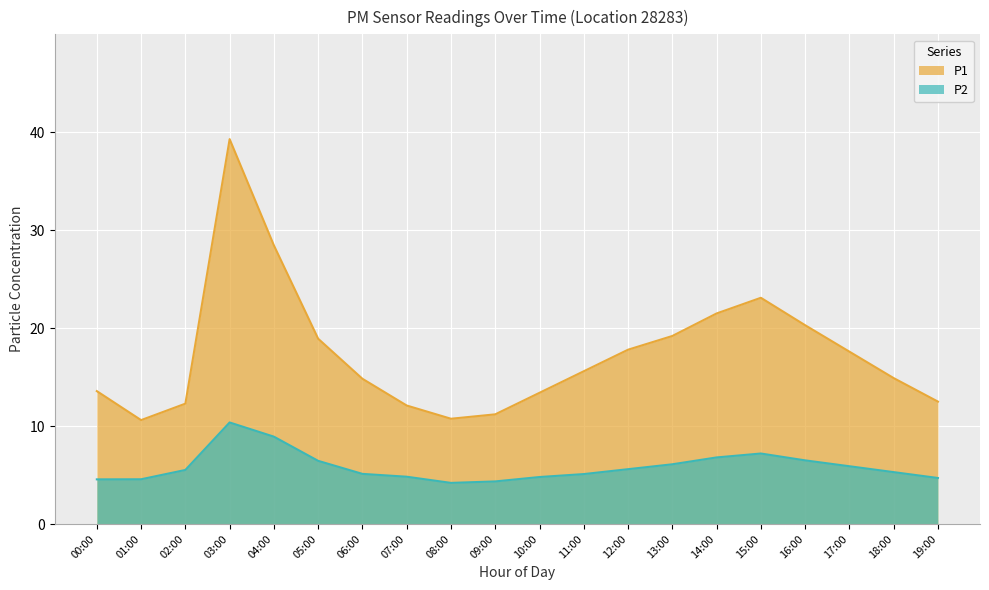

True or false: P1 has more than 0 points higher than both neighbors.

True